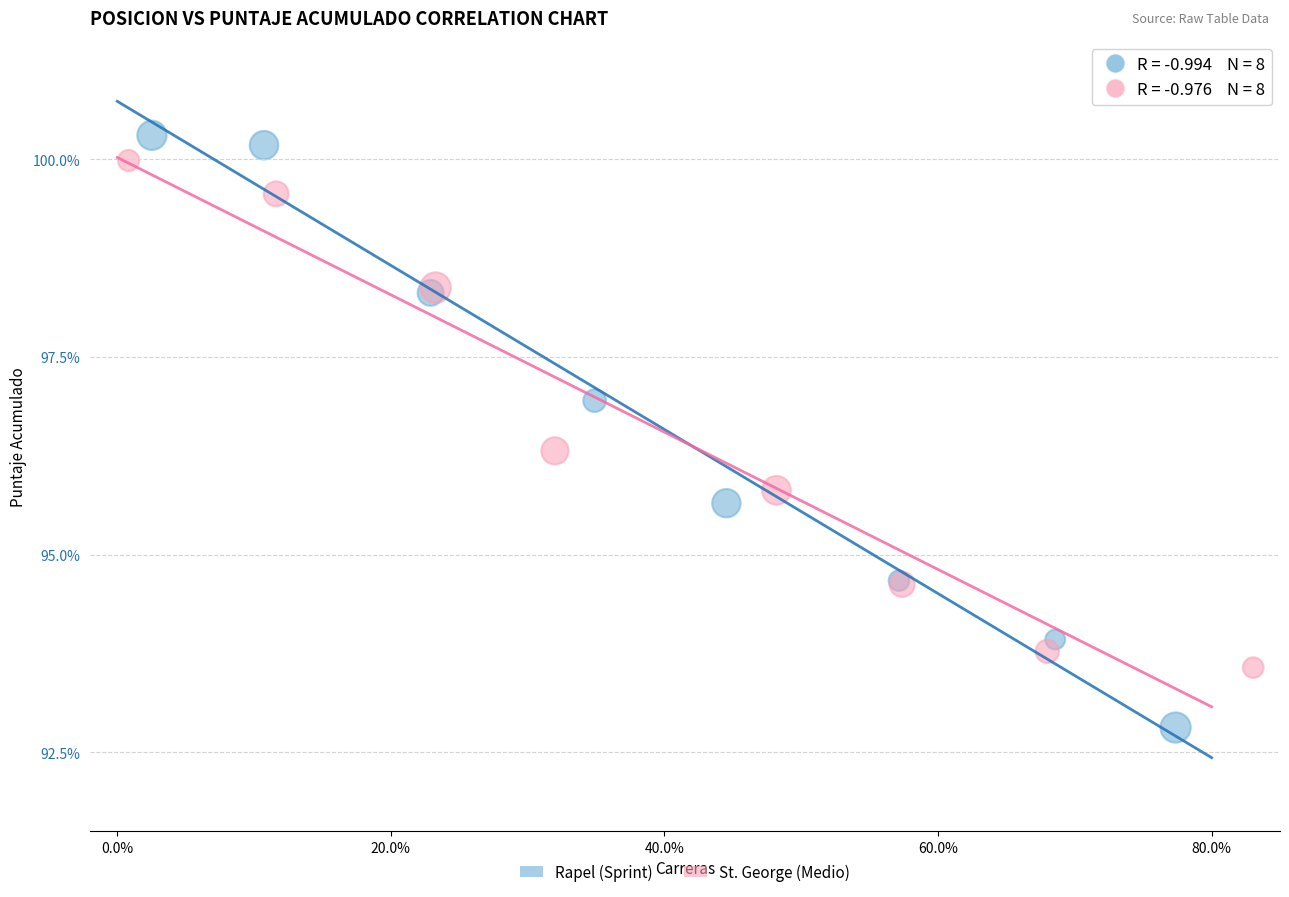

Which series reaches the maximum Y coordinate?

Rapel (Sprint)